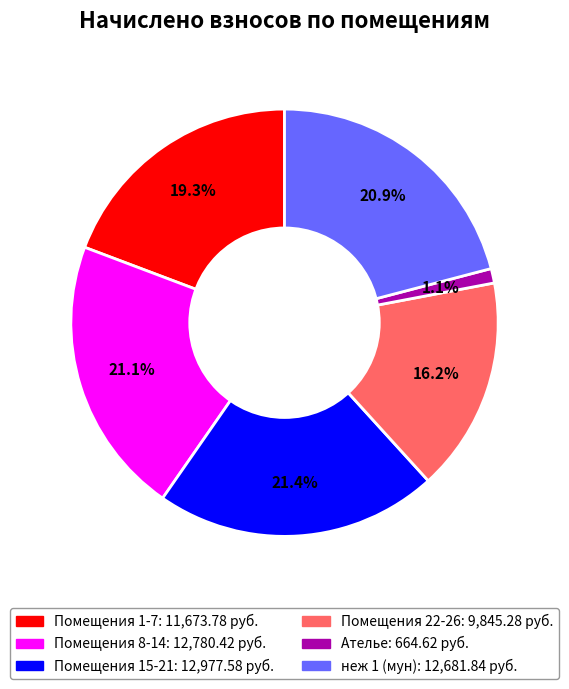

Is there a majority slice in this chart?

No